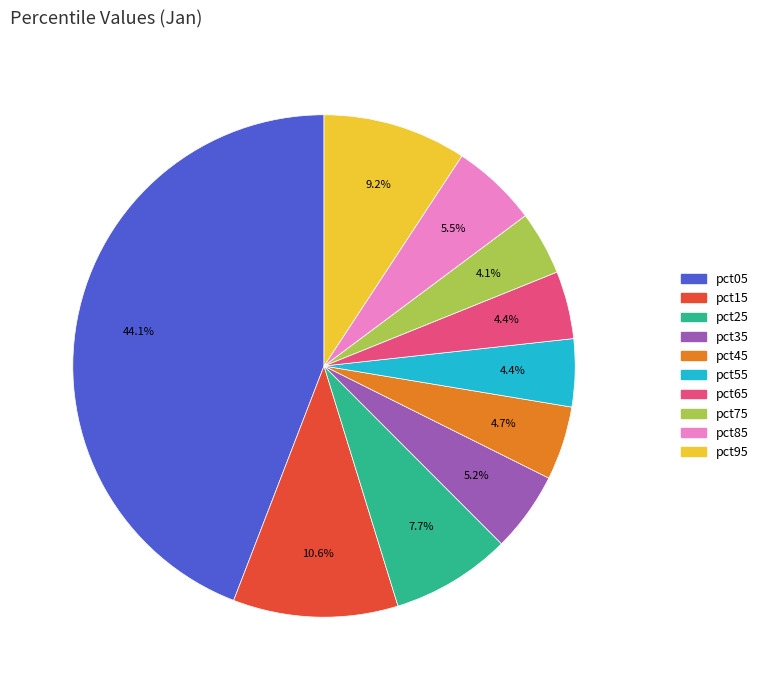

Which has a higher value, pct45 or pct75?

pct45